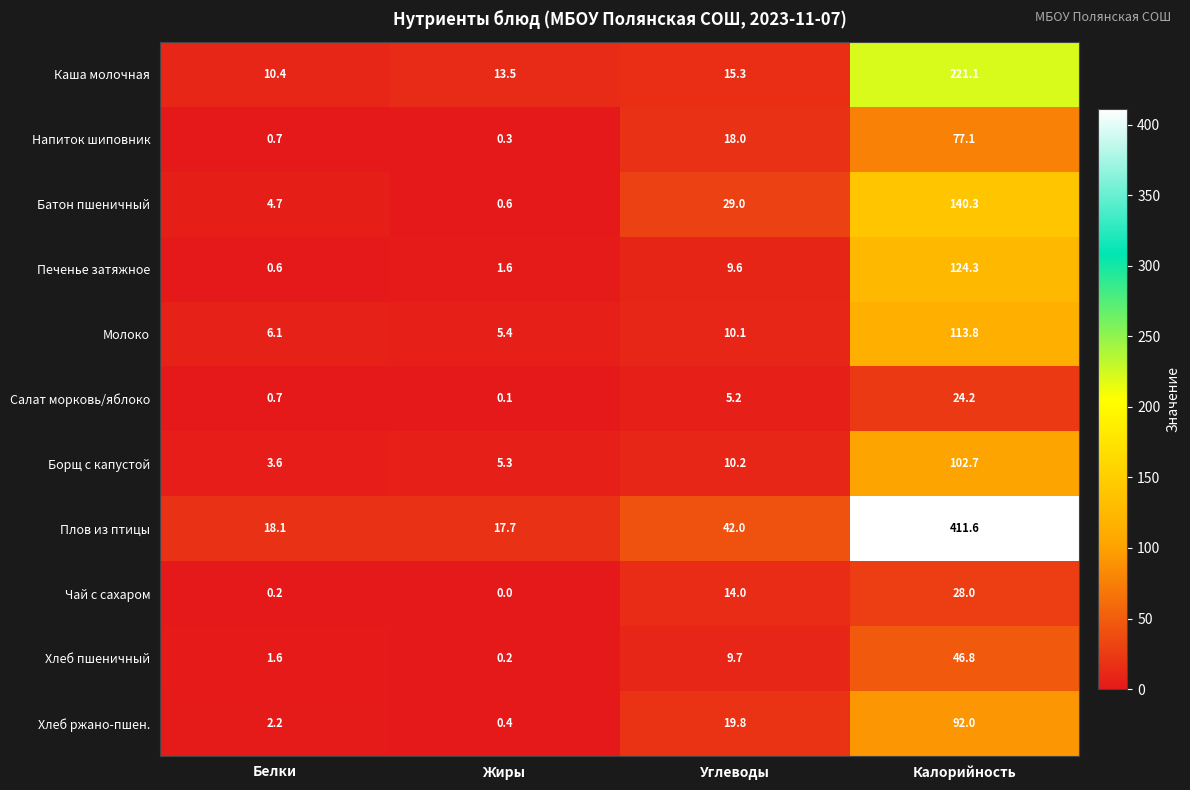

How many series are shown in this chart?

11